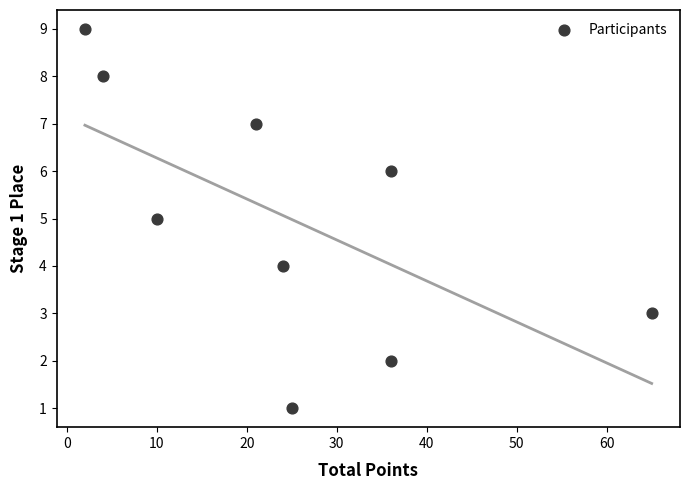

What is the range of X values (max minus min)?

63